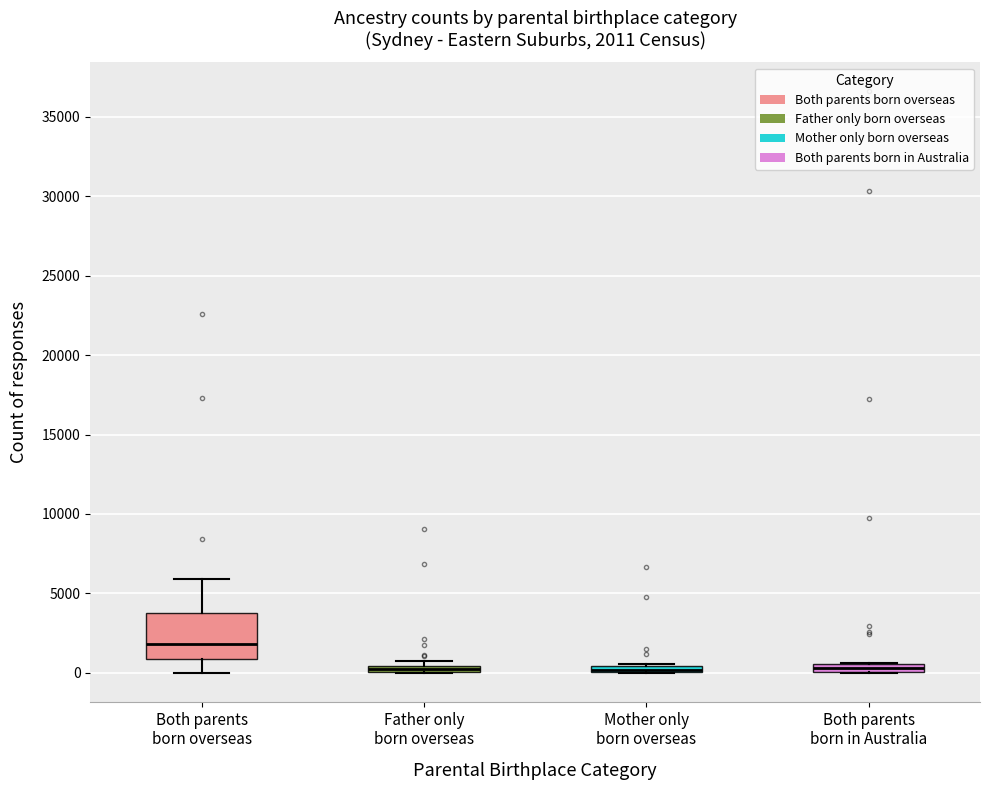

Comparing the boxes themselves (not the whiskers), which one is the tallest?

Both parents born overseas